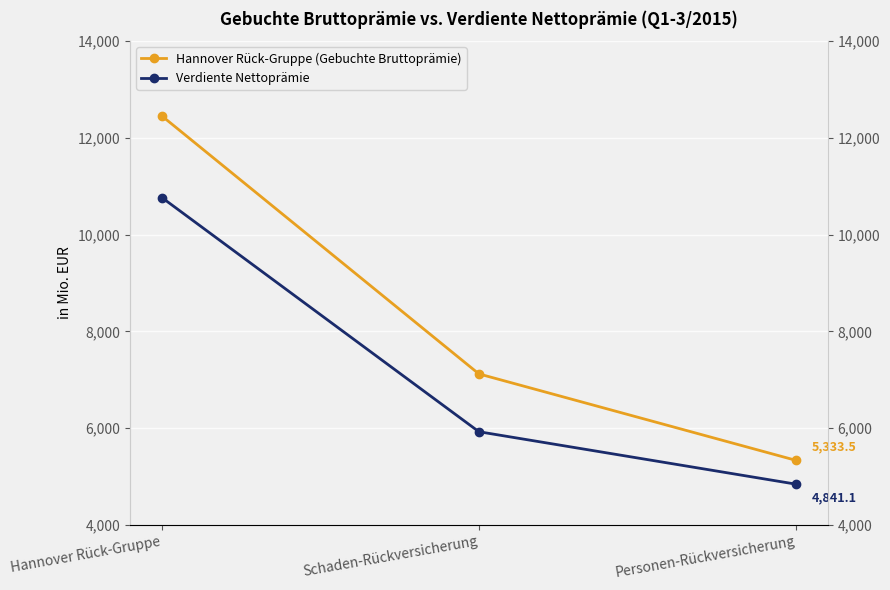

True or false: Hannover Rück-Gruppe (Gebuchte Bruttoprämie) has a value of 6743.9 at Hannover Rück-Gruppe.

False